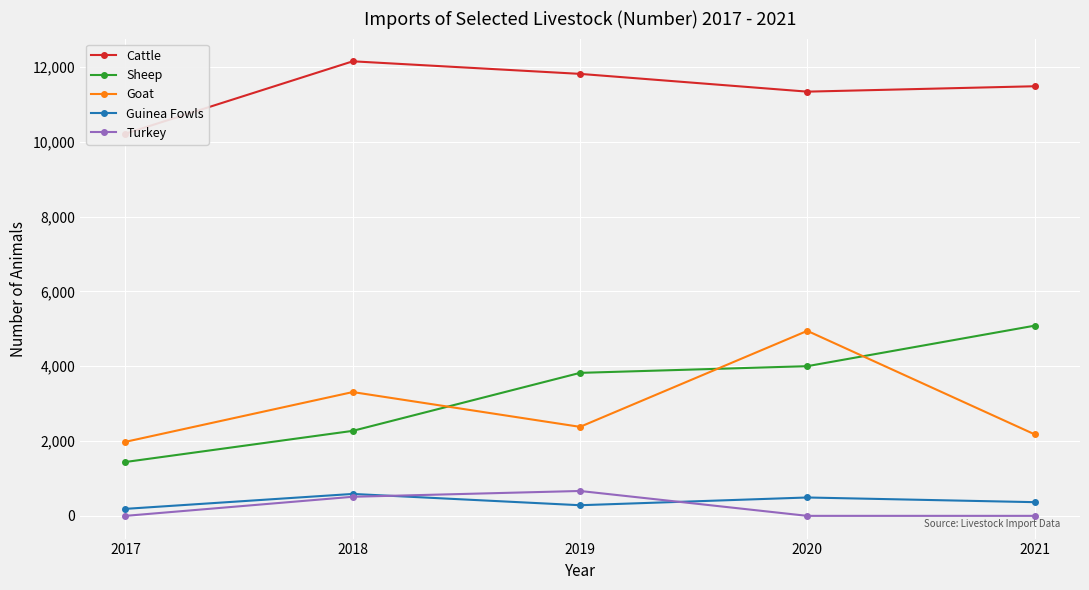

Rank the series by their maximum value, from lowest to highest.

Guinea Fowls, Turkey, Goat, Sheep, Cattle